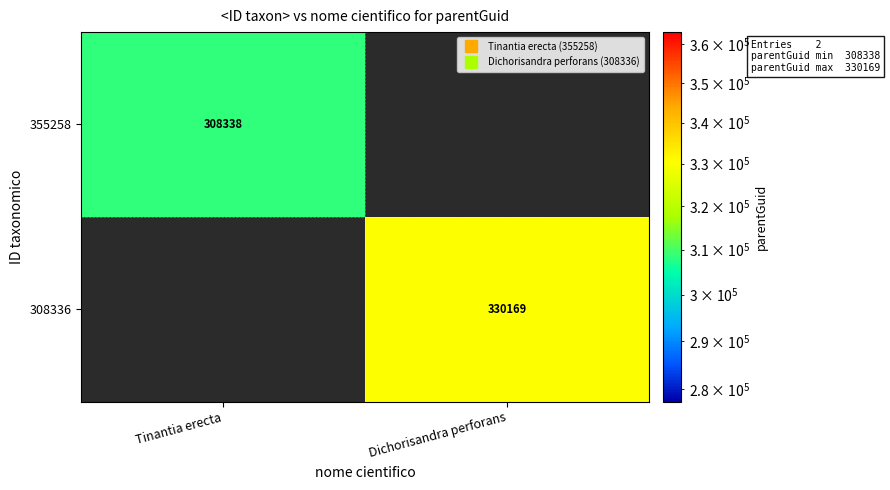

Which series has the largest range (max minus min)?

355258